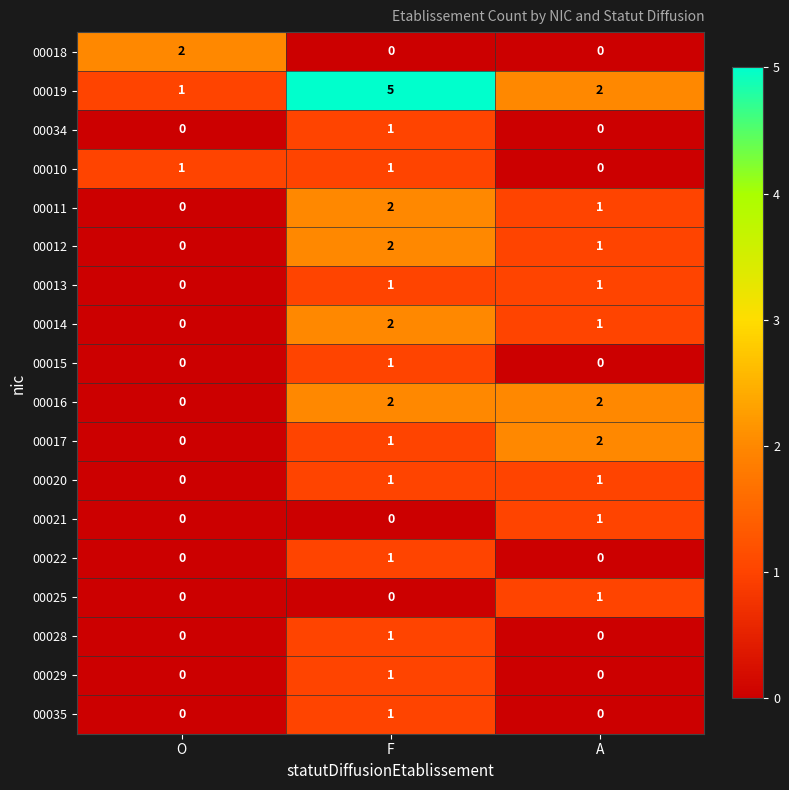

How many values in 00035 are above zero?

1